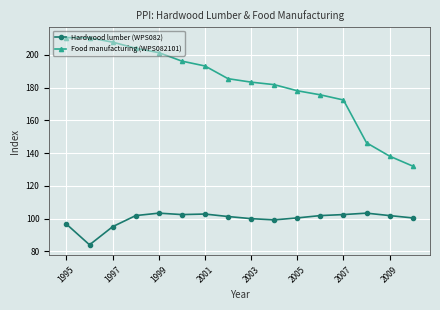

True or false: Hardwood lumber (WPS082) and Food manufacturing (WPS082101) intersect in this chart.

False